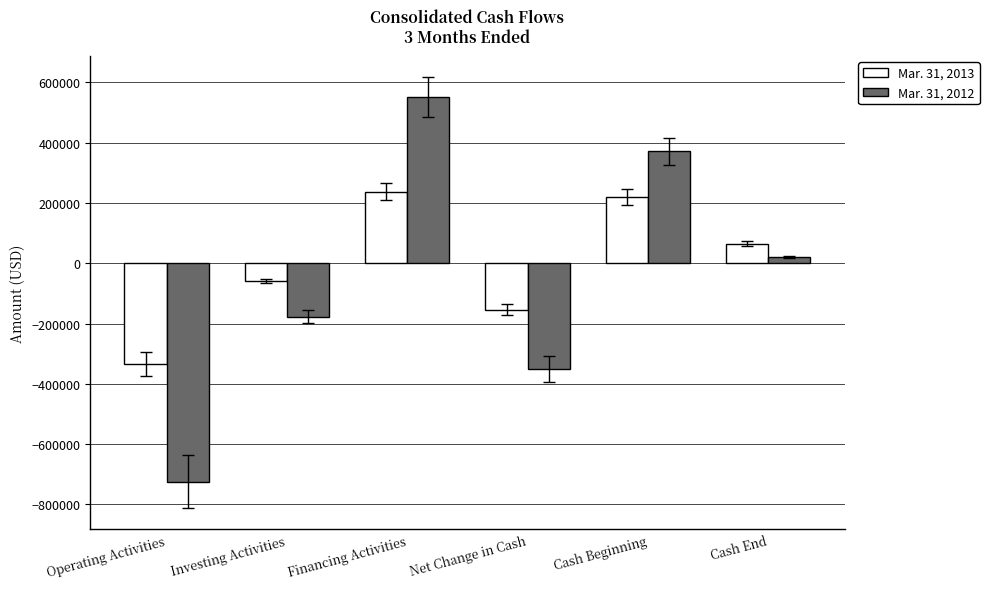

At which label is Mar. 31, 2012 closest to -86632?

Investing Activities